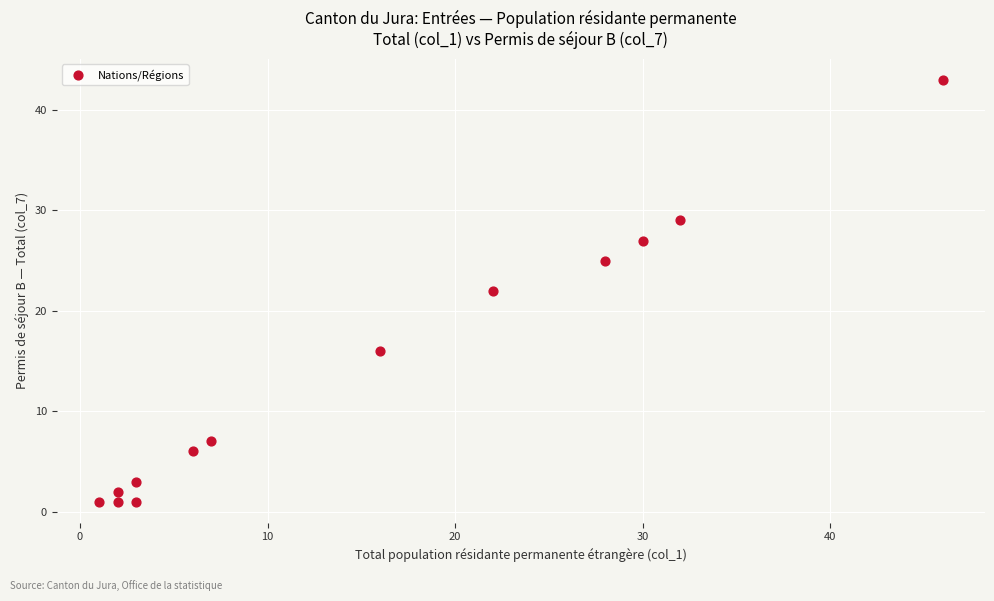

What is the range of Y values (max minus min)?

42